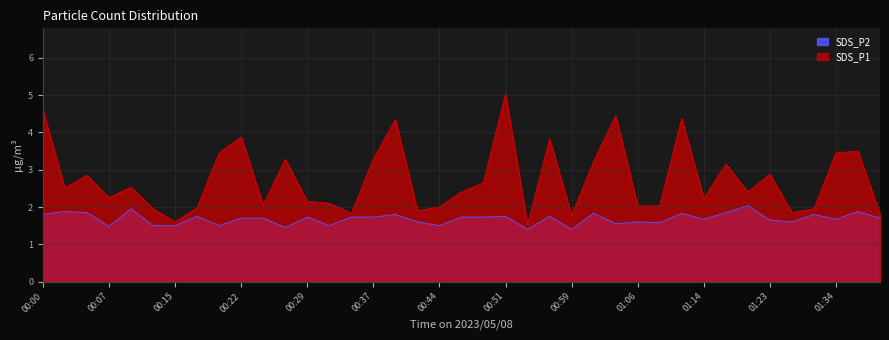

Does the chart have visible grid lines?

Yes